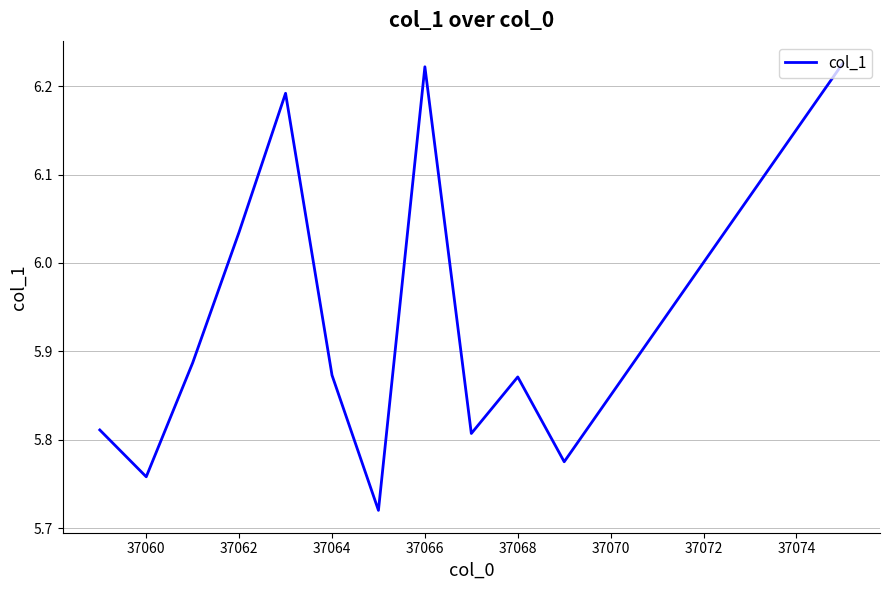

What is the difference between the maximum and minimum values?

0.5